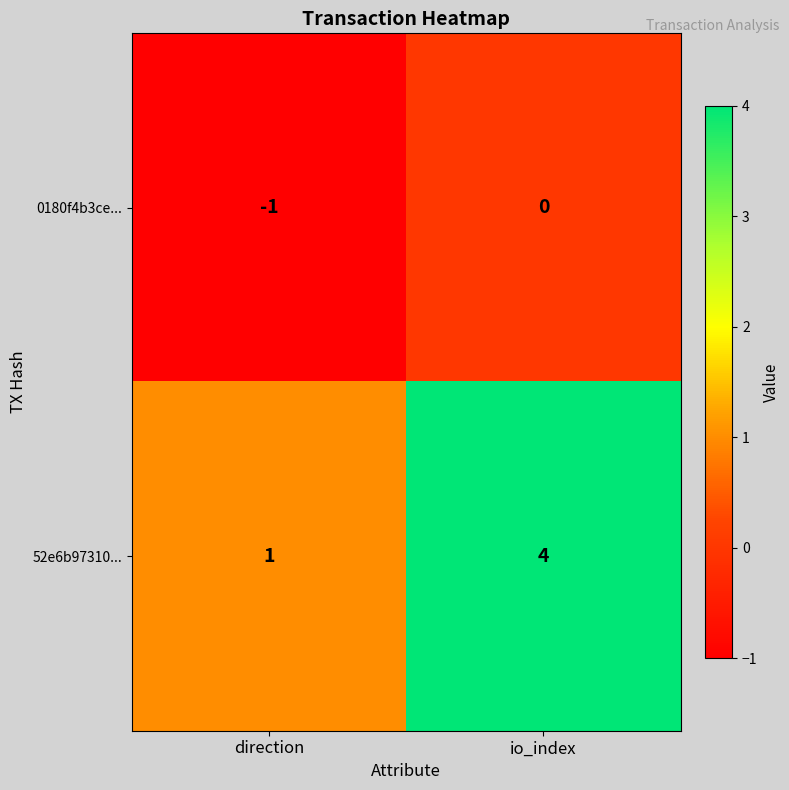

Which series has the widest spread of values?

52e6b97310...